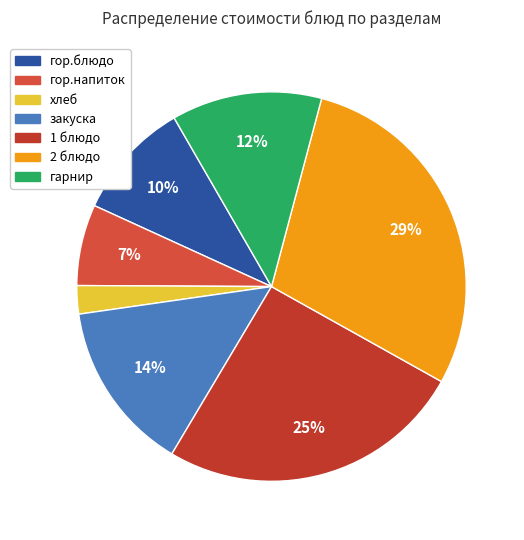

Rank the categories by value from highest to lowest.

2 блюдо, 1 блюдо, закуска, гарнир, гор.блюдо, гор.напиток, хлеб